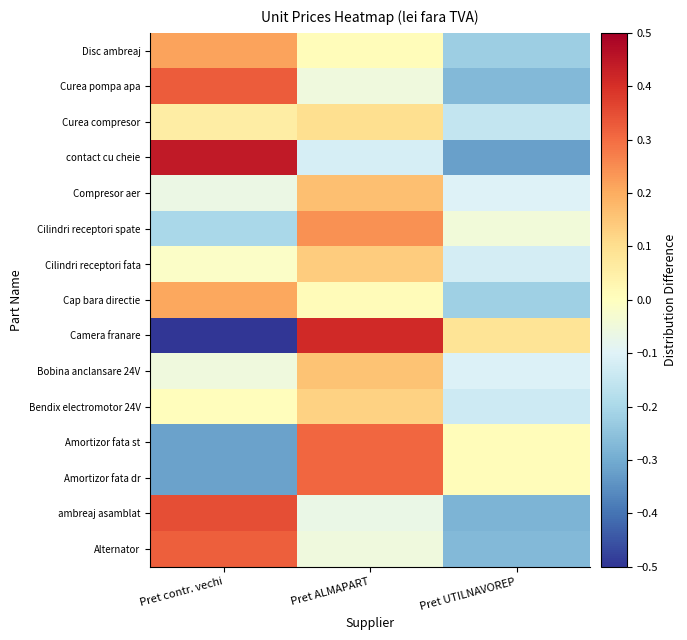

What is the spread (max minus min) of values at Pret UTILNAVOREP?

0.4